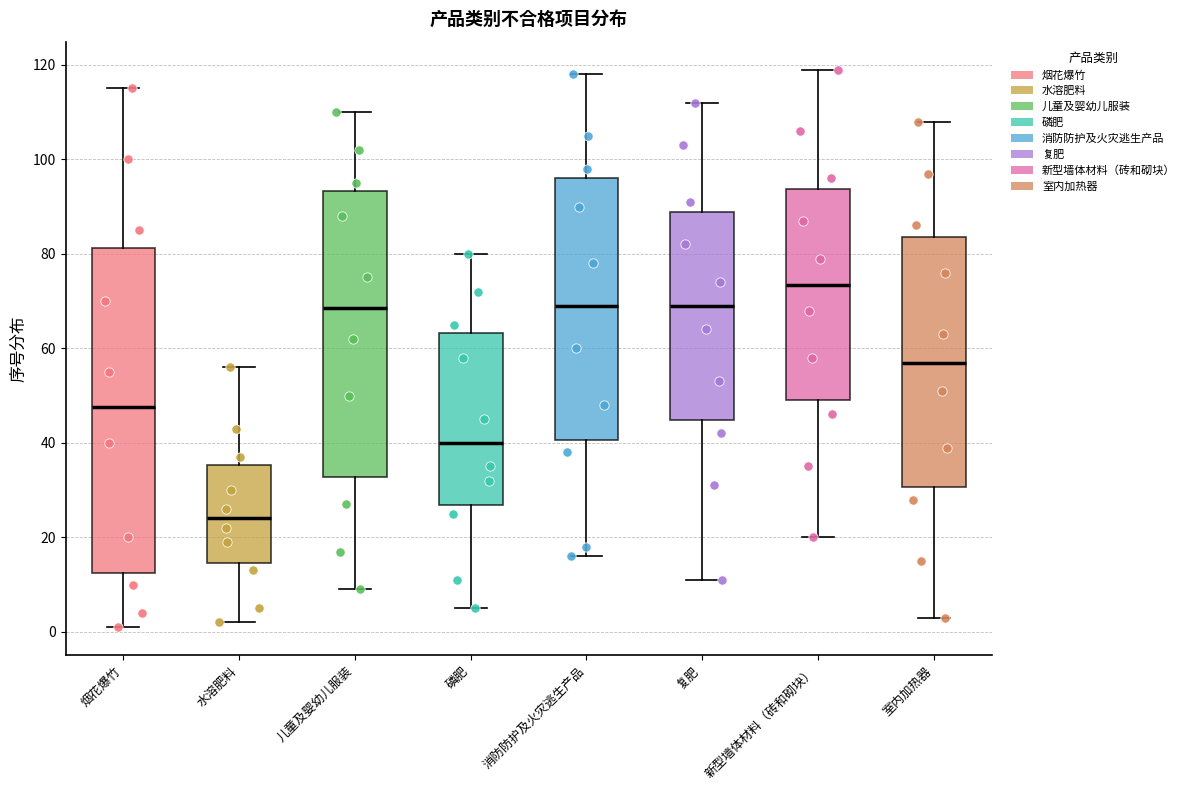

Reading left to right, read every box against the y-axis: the position of its median line, the range the box covers, and the ends of its whiskers. The values are not printed on the chart, so give them approximately, as read against the axis.

烟花爆竹: median 48, box 12 to 82, whiskers 2 to 116
水溶肥料: median 24, box 14 to 36, whiskers 2 to 56
儿童及婴幼儿服装: median 68, box 32 to 94, whiskers 10 to 110
磷肥: median 40, box 26 to 64, whiskers 6 to 80
消防防护及火灾逃生产品: median 70, box 40 to 96, whiskers 16 to 118
复肥: median 70, box 44 to 88, whiskers 12 to 112
新型墙体材料（砖和砌块）: median 74, box 50 to 94, whiskers 20 to 120
室内加热器: median 58, box 30 to 84, whiskers 4 to 108